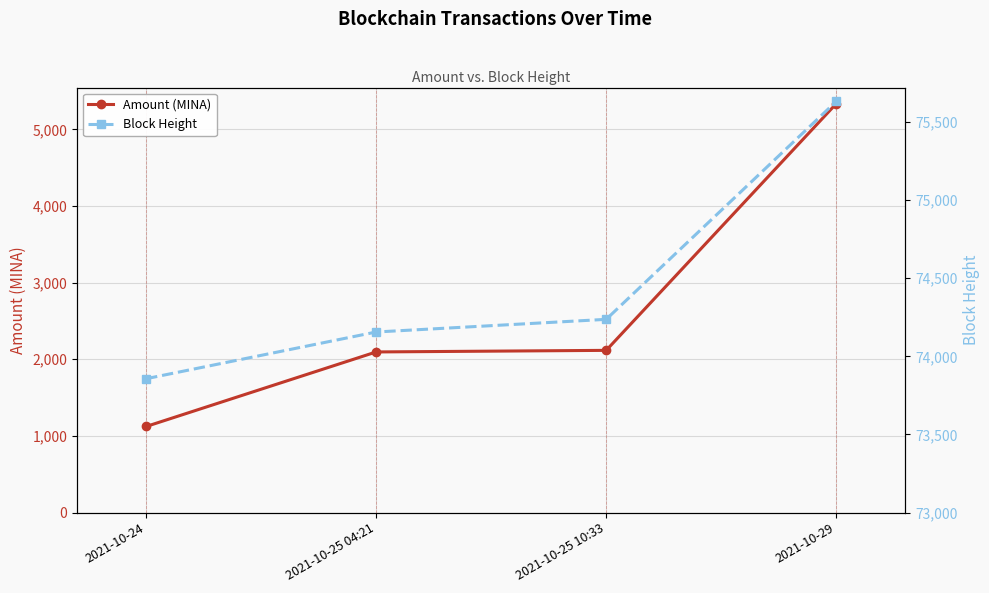

Between 2021-10-25 10:33 and 2021-10-29, which is larger?

2021-10-29